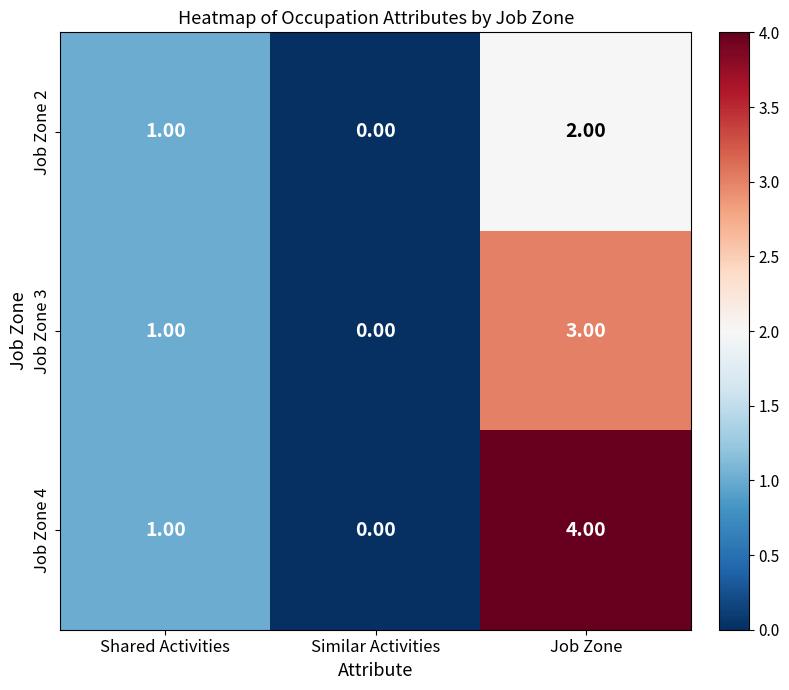

Which series has the widest spread of values?

Job Zone 4